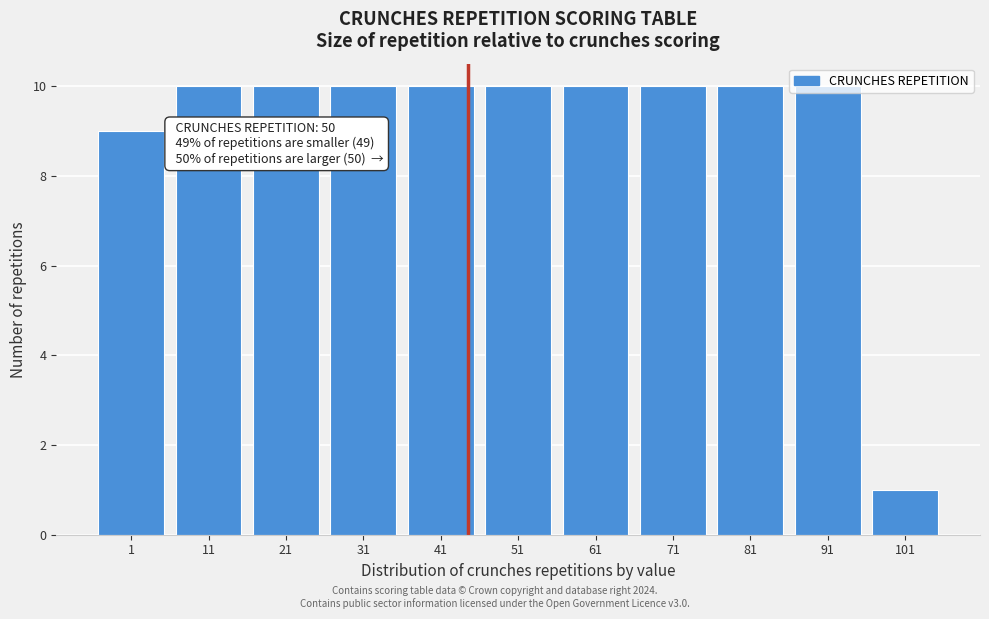

What is the greatest value displayed?

10